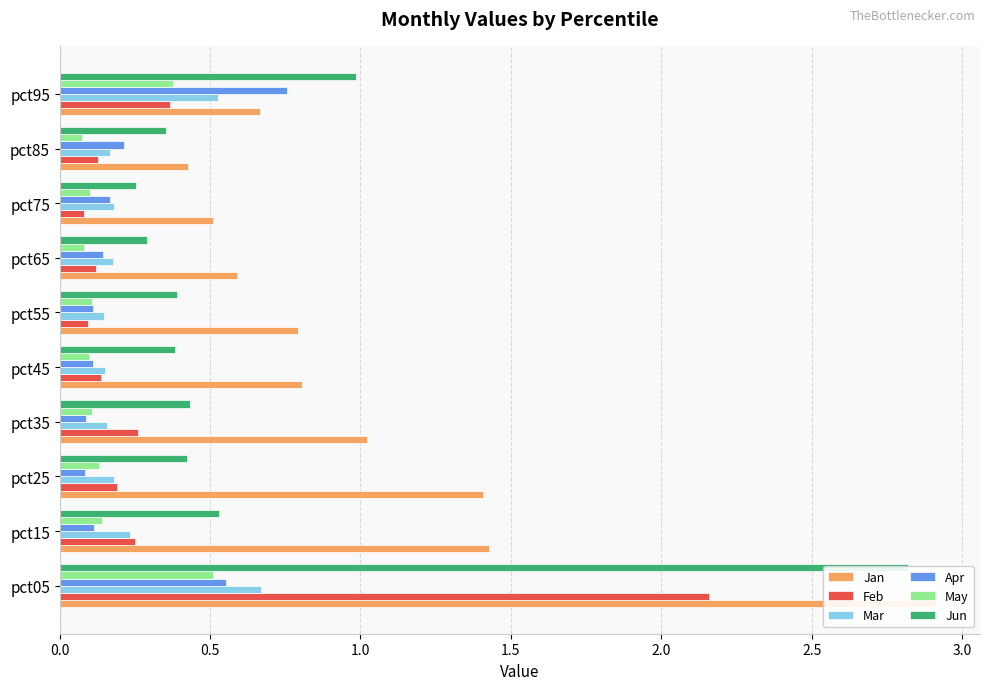

Reading left to right, extract all data points from this chart.

Jan: 2.9	1.4	1.4	1.0	0.8	0.8	0.6	0.5	0.4	0.7
Feb: 2.2	0.3	0.2	0.3	0.1	0.1	0.1	0.1	0.1	0.4
Mar: 0.7	0.2	0.2	0.2	0.2	0.1	0.2	0.2	0.2	0.5
Apr: 0.6	0.1	0.1	0.1	0.1	0.1	0.1	0.2	0.2	0.8
May: 0.5	0.1	0.1	0.1	0.1	0.1	0.1	0.1	0.1	0.4
Jun: 2.8	0.5	0.4	0.4	0.4	0.4	0.3	0.3	0.4	1.0